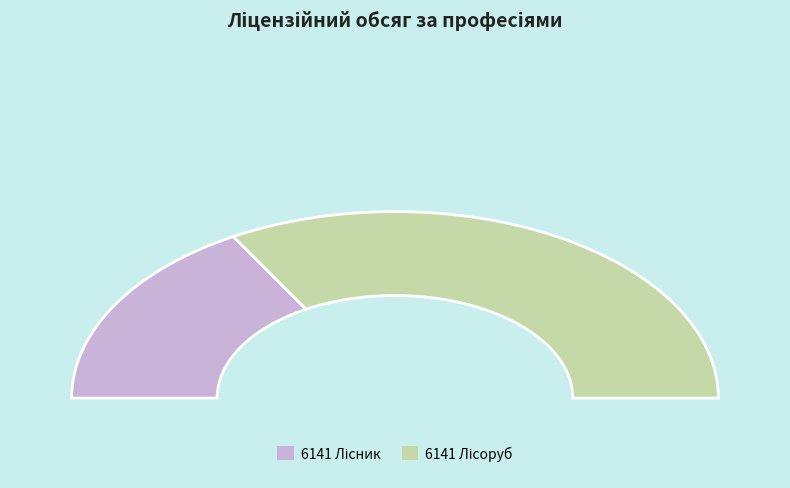

Between 6141 Лісоруб and 6141 Лісник, which is larger?

6141 Лісоруб